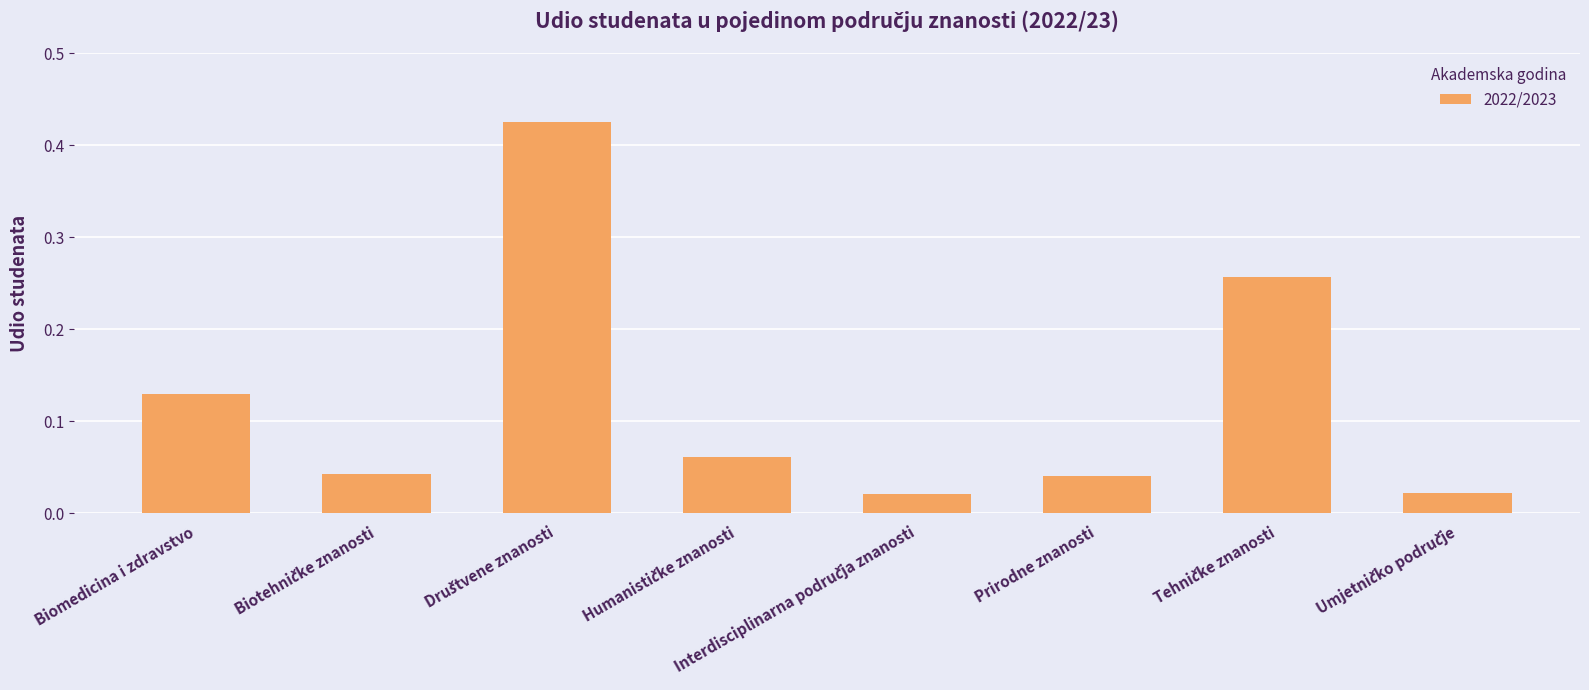

What is the label of the 8th bar from the right?

Biomedicina i zdravstvo